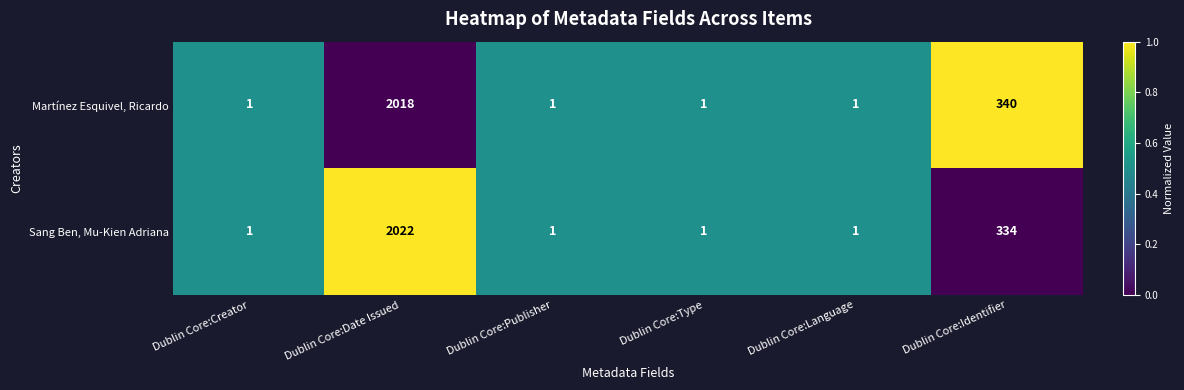

Rank the series by their maximum value, from lowest to highest.

Martínez Esquivel, Ricardo, Sang Ben, Mu-Kien Adriana